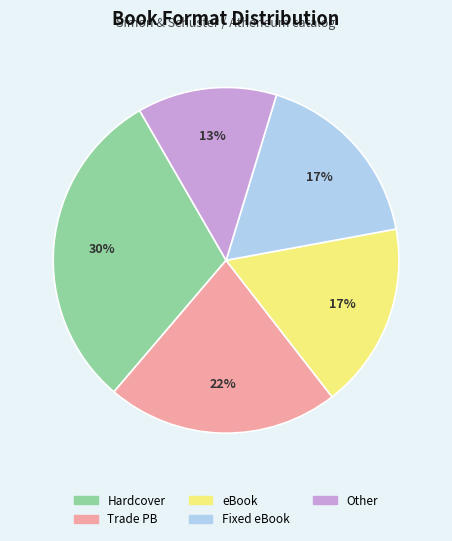

Is there a majority slice in this chart?

No